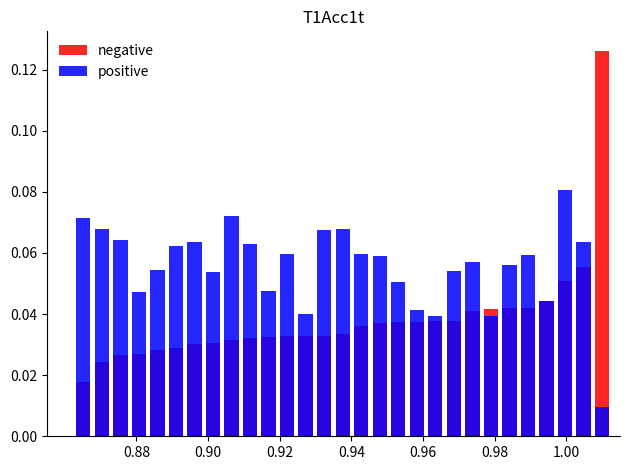

Are the bars grouped side by side (vs. stacked)?

Yes